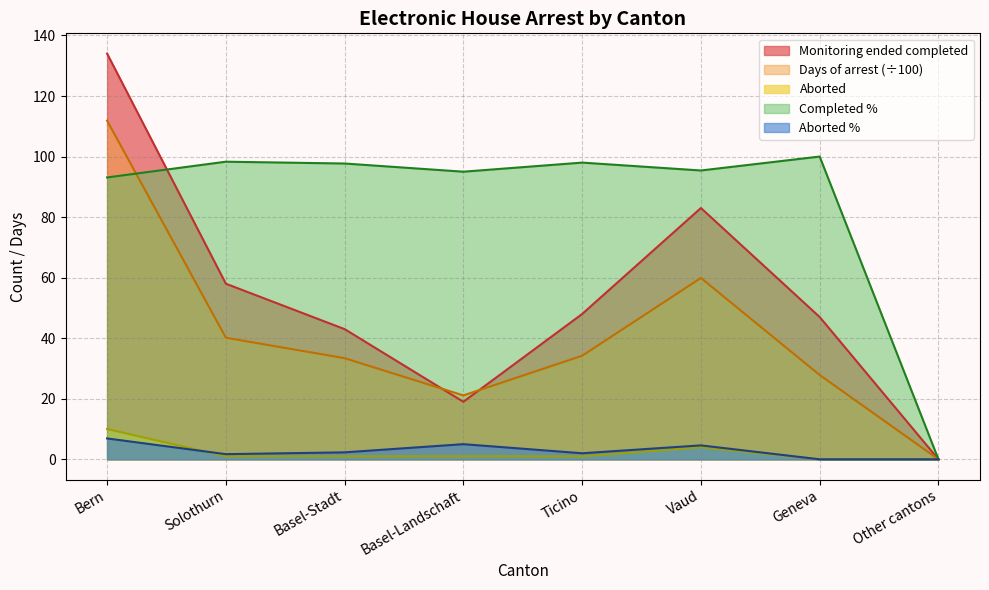

List the series in order of their peak value, highest first.

Monitoring ended completed, Days of arrest (÷100), Completed %, Aborted, Aborted %